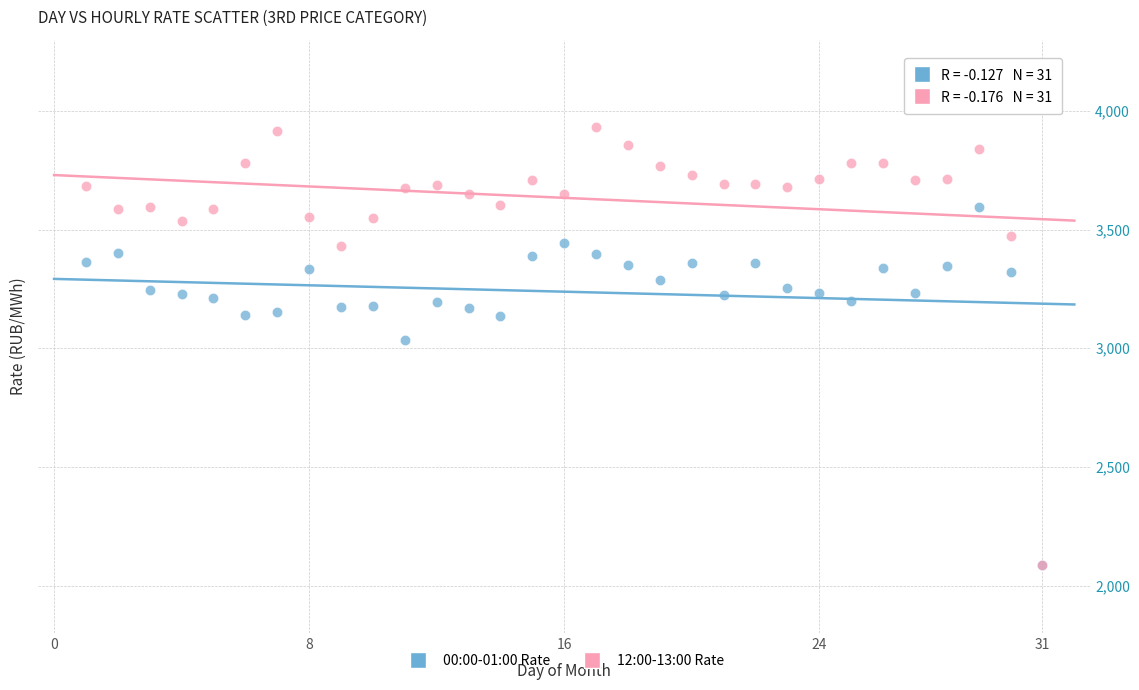

Across all series, what Y value is closest to 3010?

3035.5